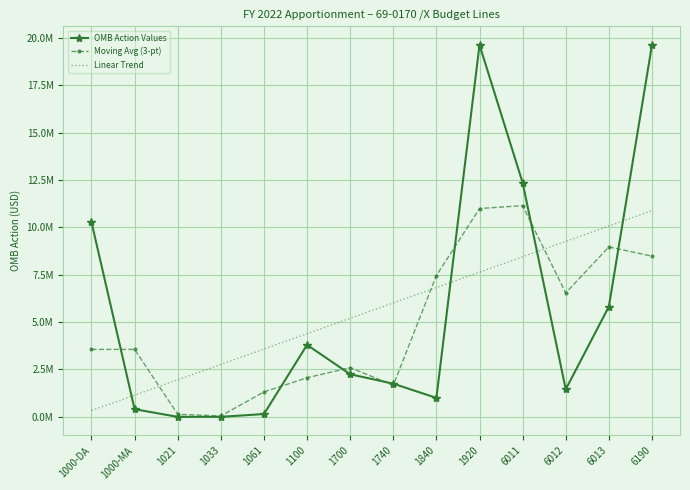

In OMB Action Values, how many points are higher than both neighbors (excluding endpoints)?

2